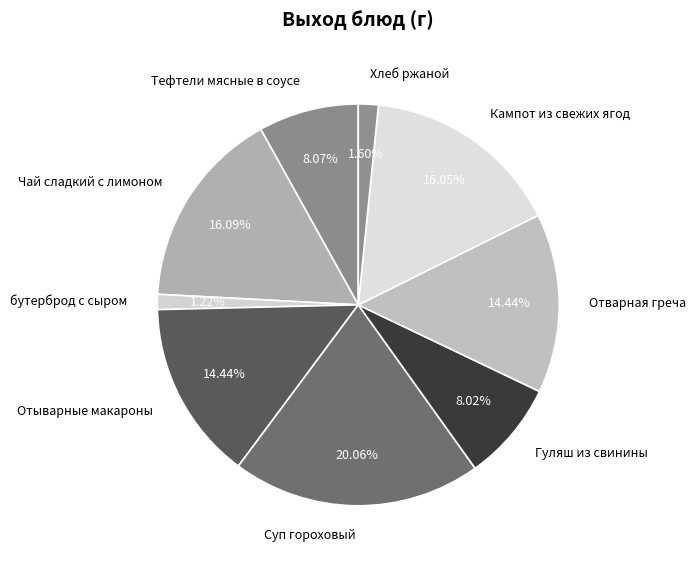

What percentage do Отыварные макароны and Кампот из свежих ягод together represent?

30.5%